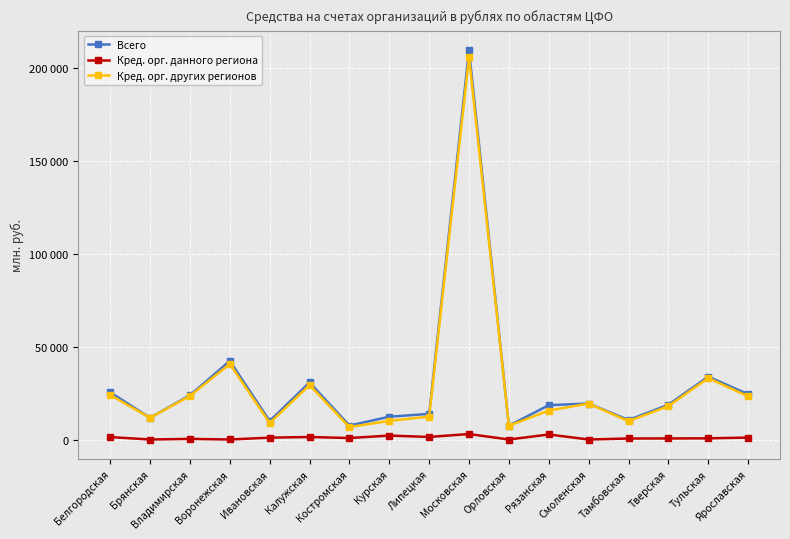

Is this an area chart (filled region under the line)?

No